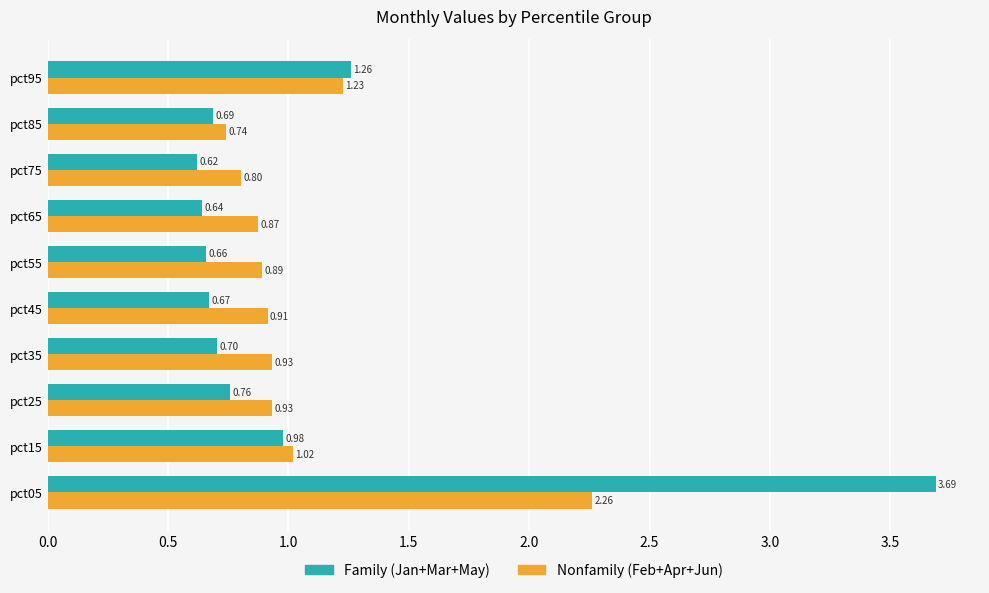

What is the total value across all series at pct15?

2.0